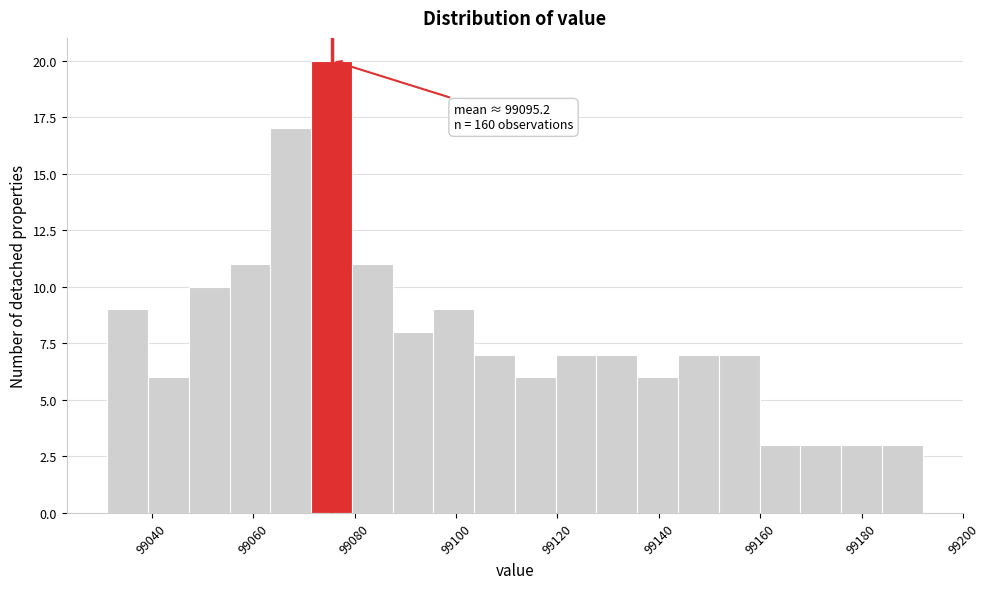

Over which range of the x-axis is the bar tallest?

99072 to 99080